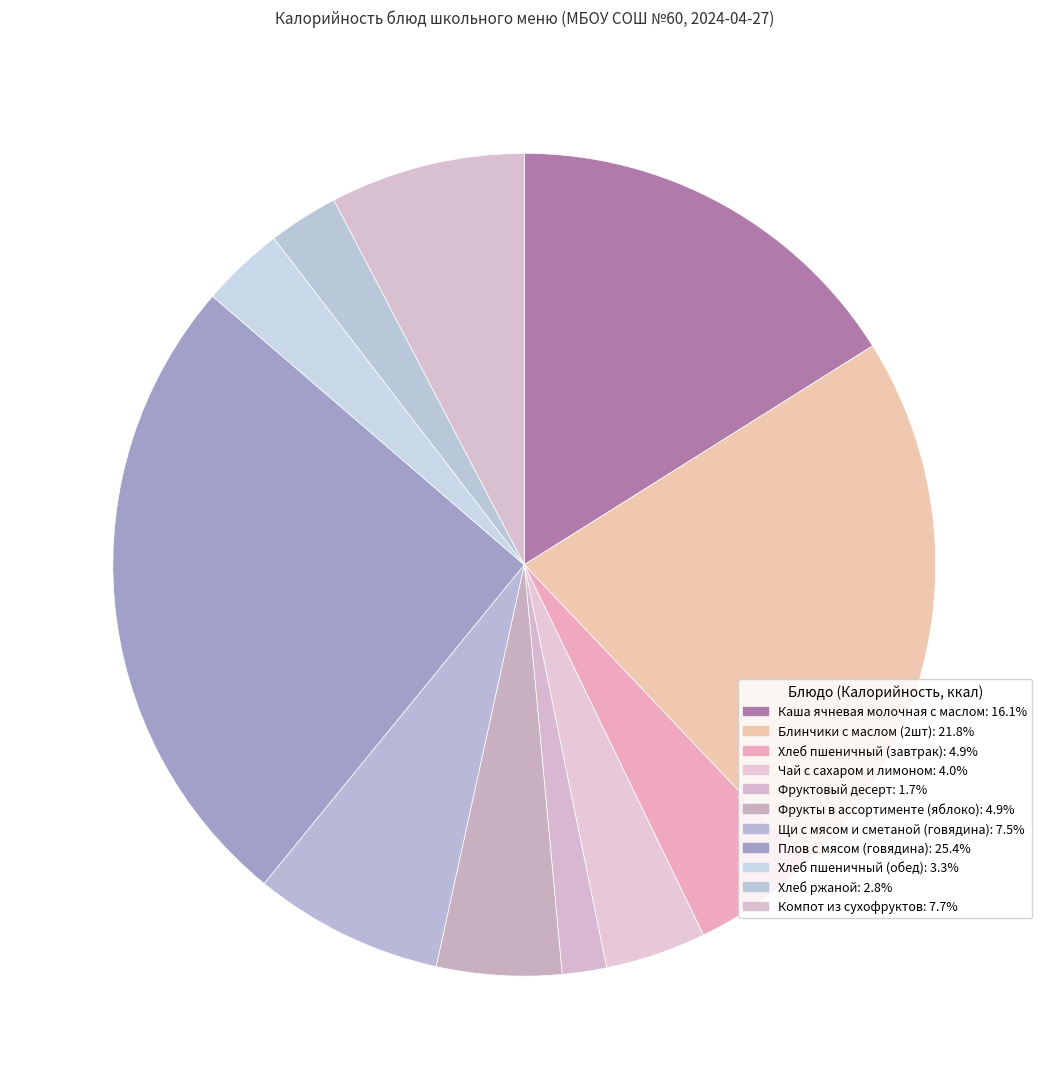

What is the smallest slice in the pie chart?

Фруктовый десерт